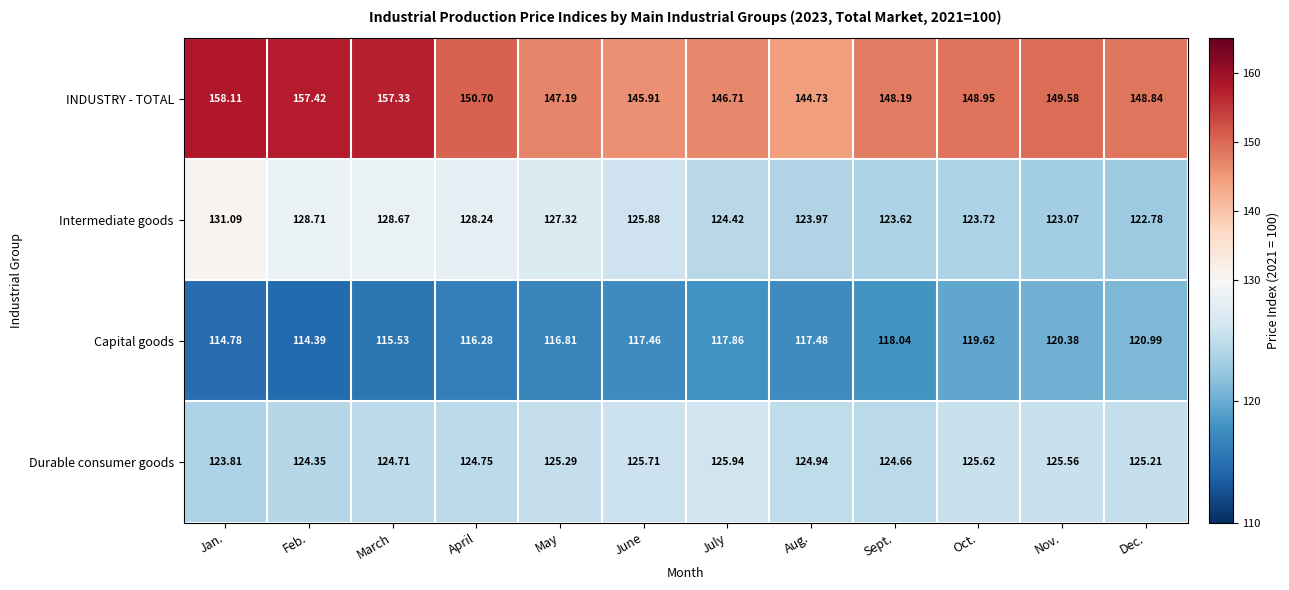

Where does the Intermediate goods series first go above 125?

Jan.